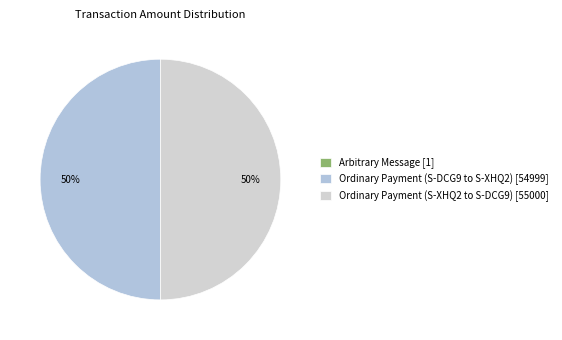

Rank the categories by value from highest to lowest.

Ordinary Payment (S-XHQ2 to S-DCG9), Ordinary Payment (S-DCG9 to S-XHQ2), Arbitrary Message